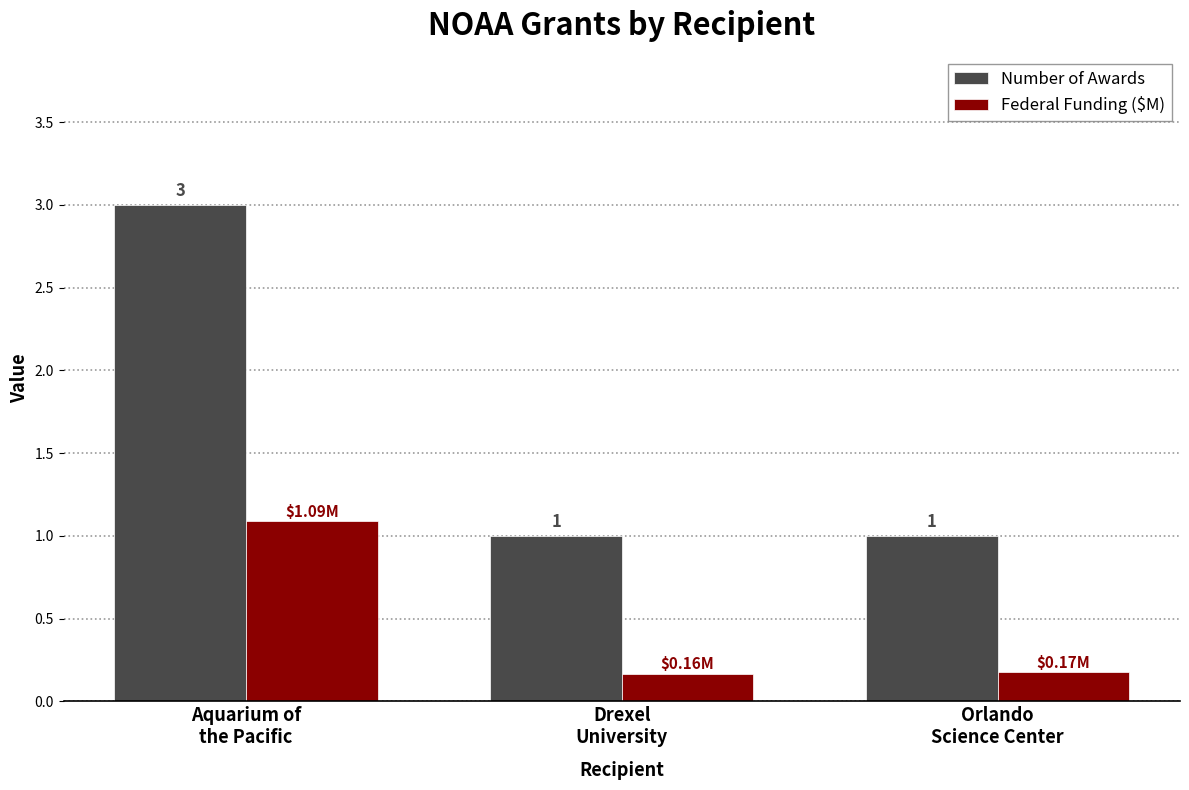

At which label does Federal Funding ($M) reach its peak?

Aquarium of
the Pacific